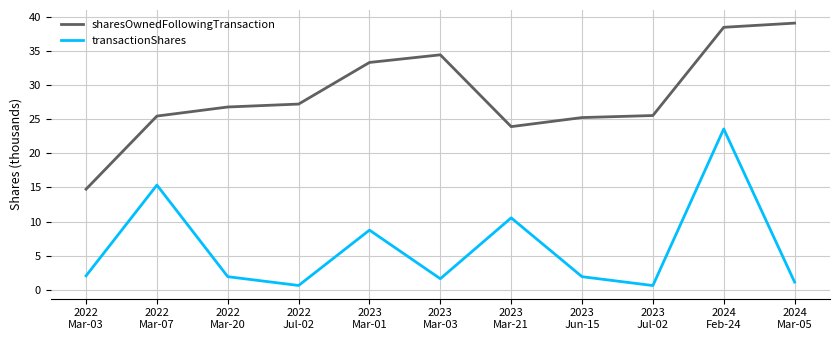

What is the maximum value for transactionShares?

23.6